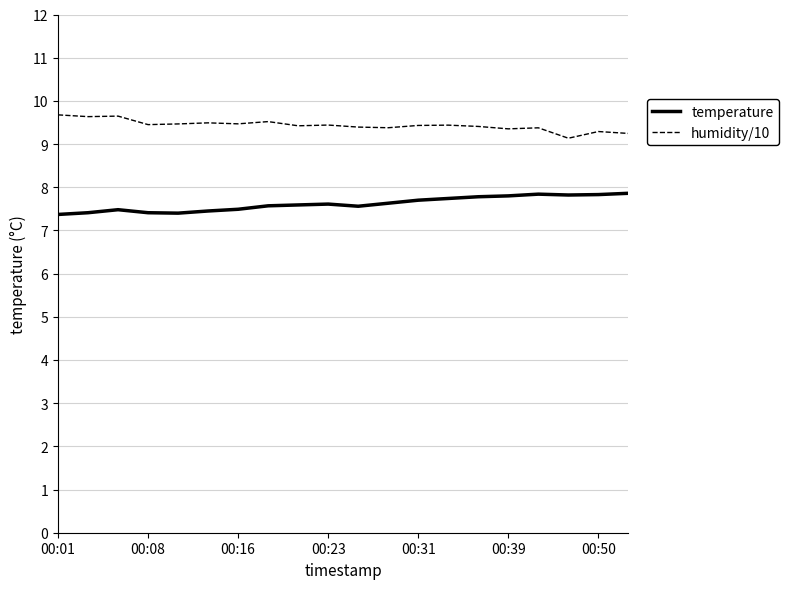

What is the maximum value for temperature?

7.9